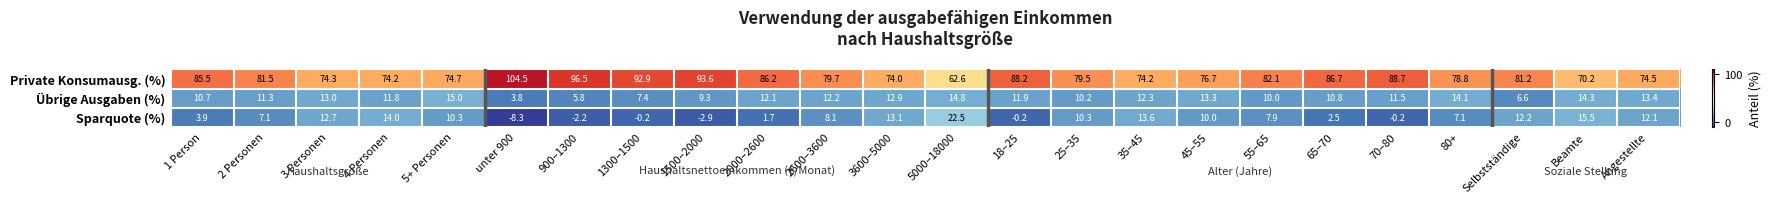

List the series in order of their peak value, lowest first.

Übrige Ausgaben (%), Sparquote (%), Private Konsumausg. (%)